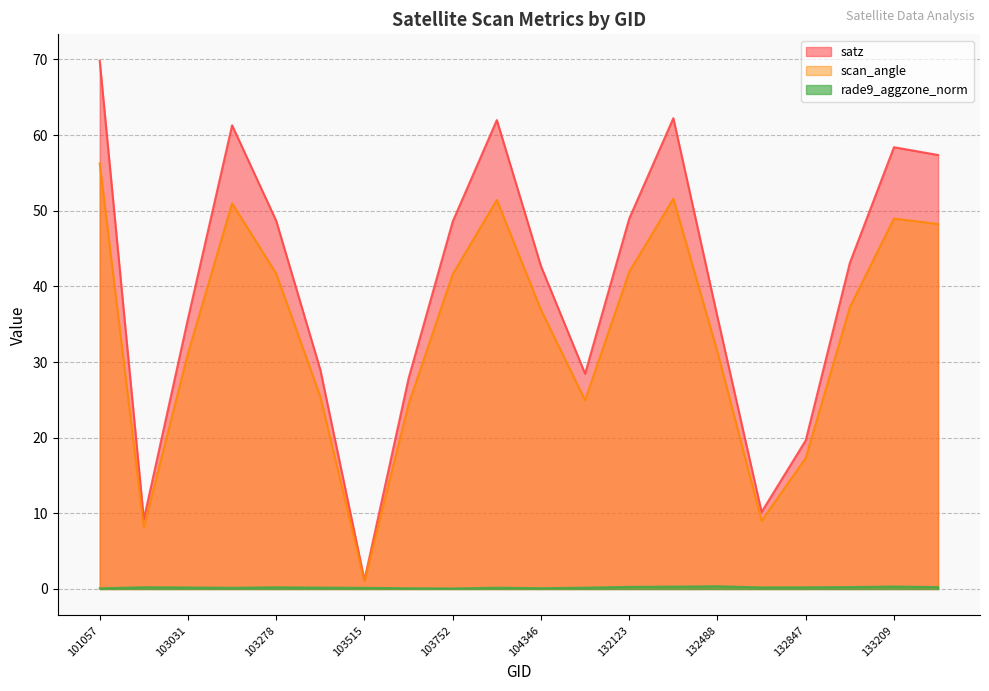

Where is the first local maximum for rade9_aggzone_norm?

102911